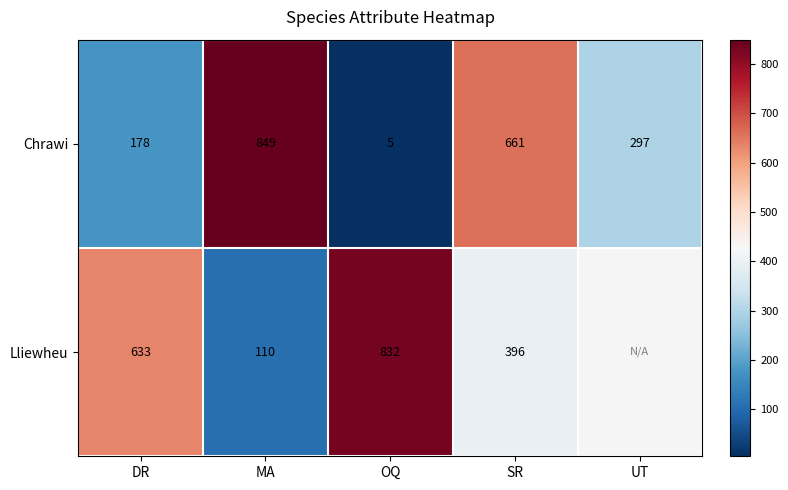

What is the difference between the Chrawi values at SR and UT?

364